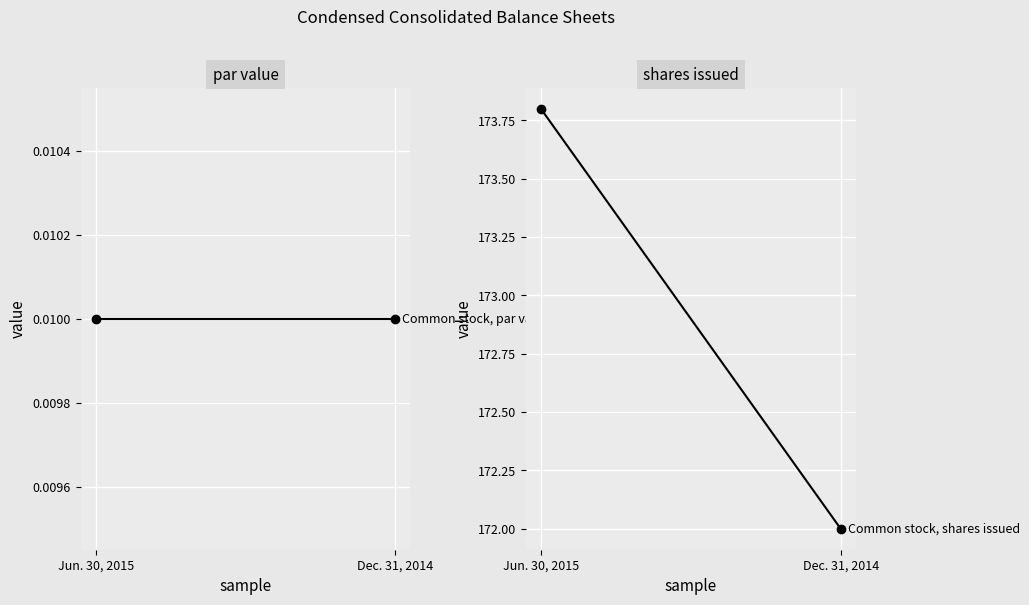

Reading left to right, extract all data points from this chart.

Common stock, par value: 0.0	0.0
Common stock, shares issued: 173.8	172.0